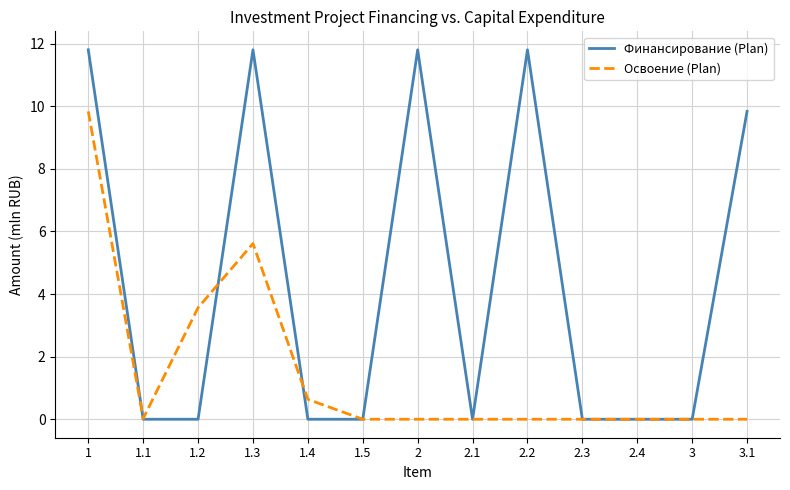

True or false: Освоение (Plan) has a value of 0.0 at 3.

True